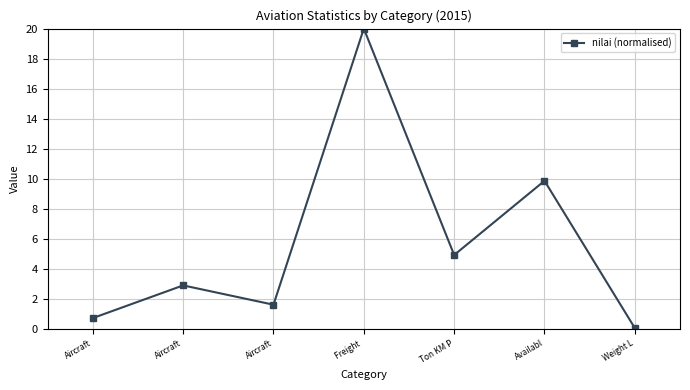

Between Aircraft and Aircraft, which is larger?

Aircraft